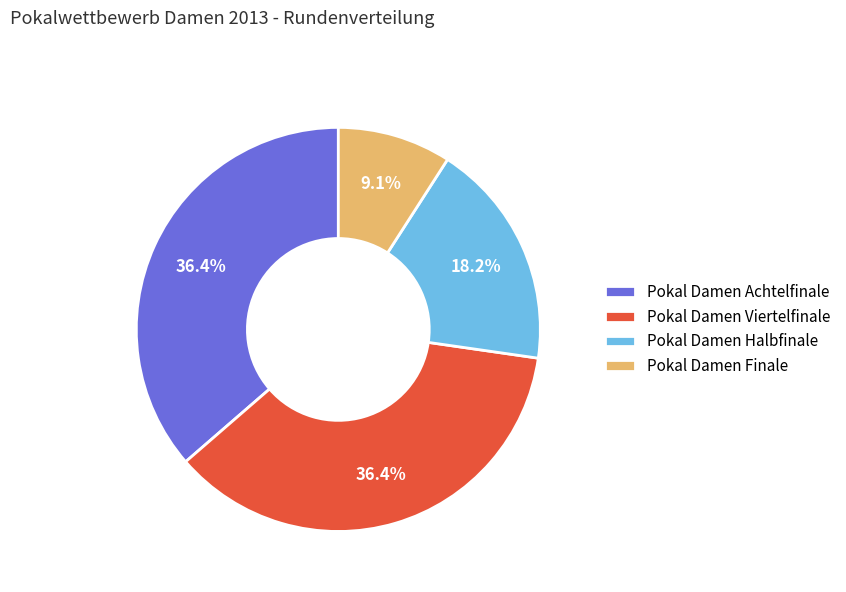

To the nearest percent, what is the combined percentage of Pokal Damen Halbfinale and Pokal Damen Achtelfinale?

55%